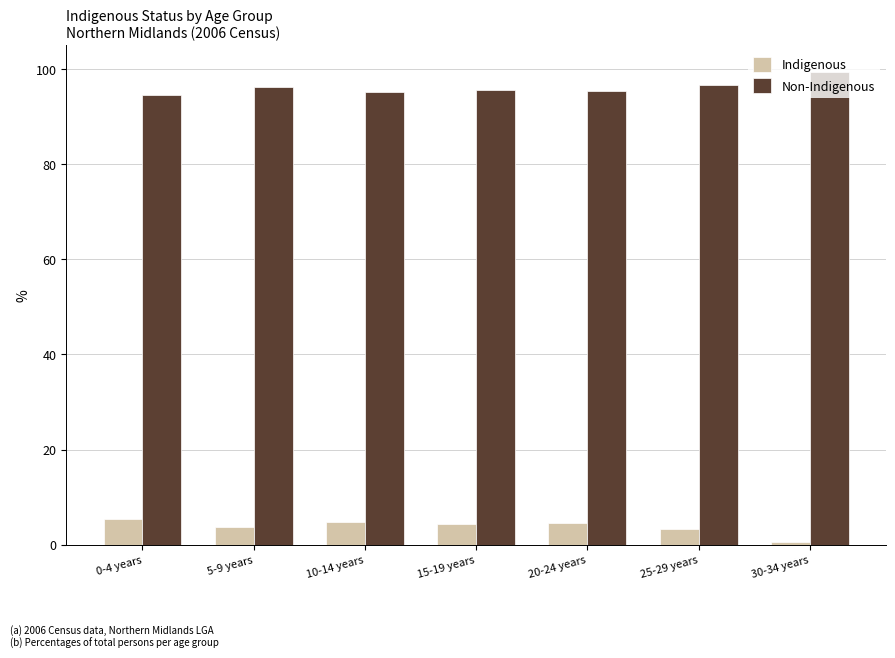

What is the minimum value for Indigenous?

0.6